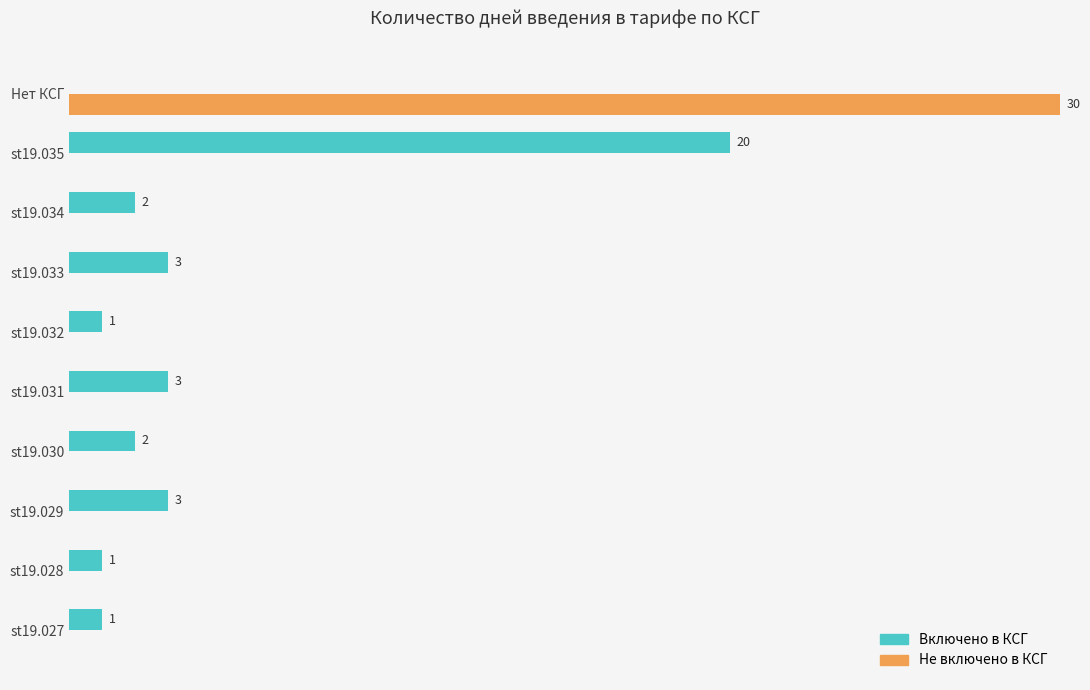

Which series has the largest total across all categories?

Включено в КСГ